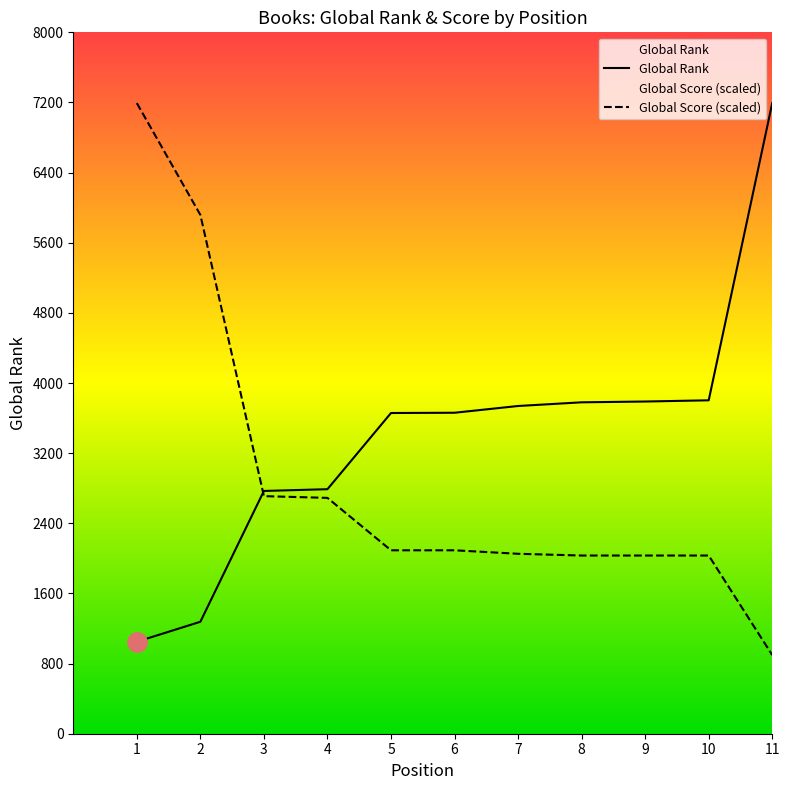

Rank the series by their maximum value, from highest to lowest.

Global Rank, Global Score